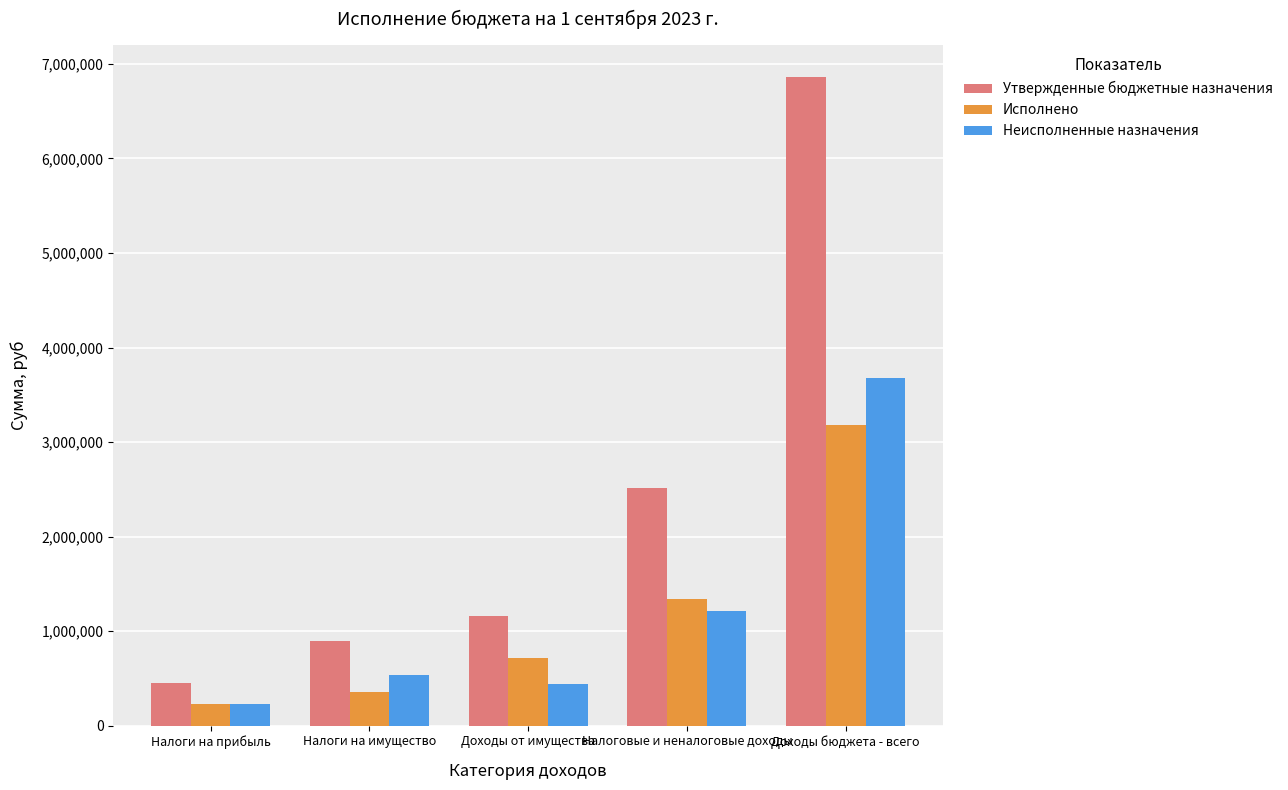

True or false: Неисполненные назначения has a value of 773418.7 at Налоговые и неналоговые доходы.

False